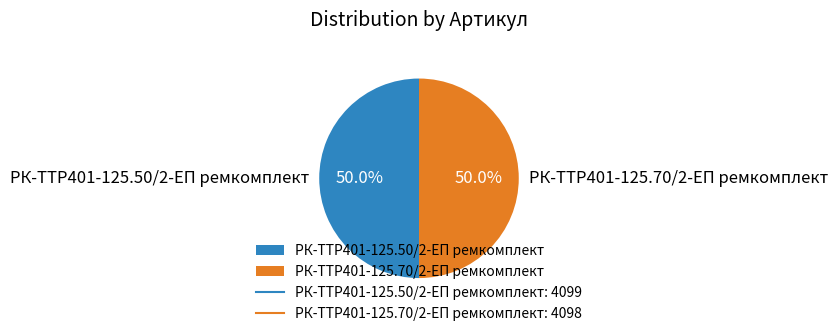

What is the ratio of the value at РК-TTР401-125.50/2-ЕП ремкомплект to the value at РК-TTР401-125.70/2-ЕП ремкомплект?

1.0